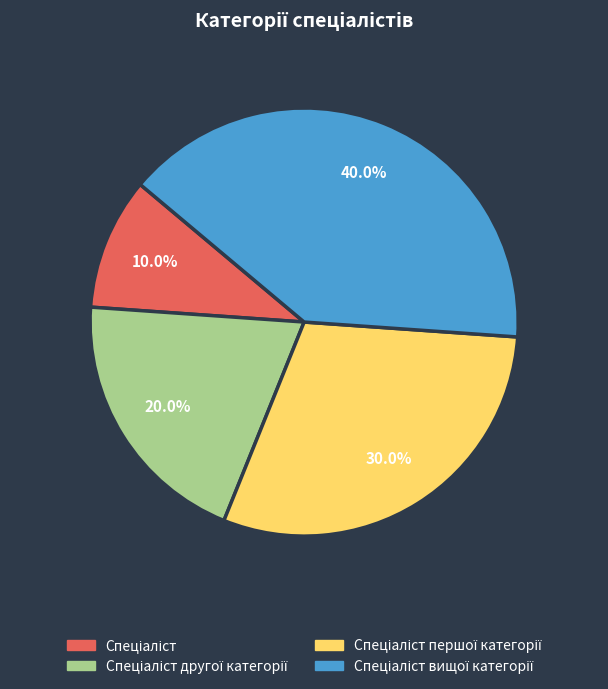

Is there a majority slice in this chart?

No